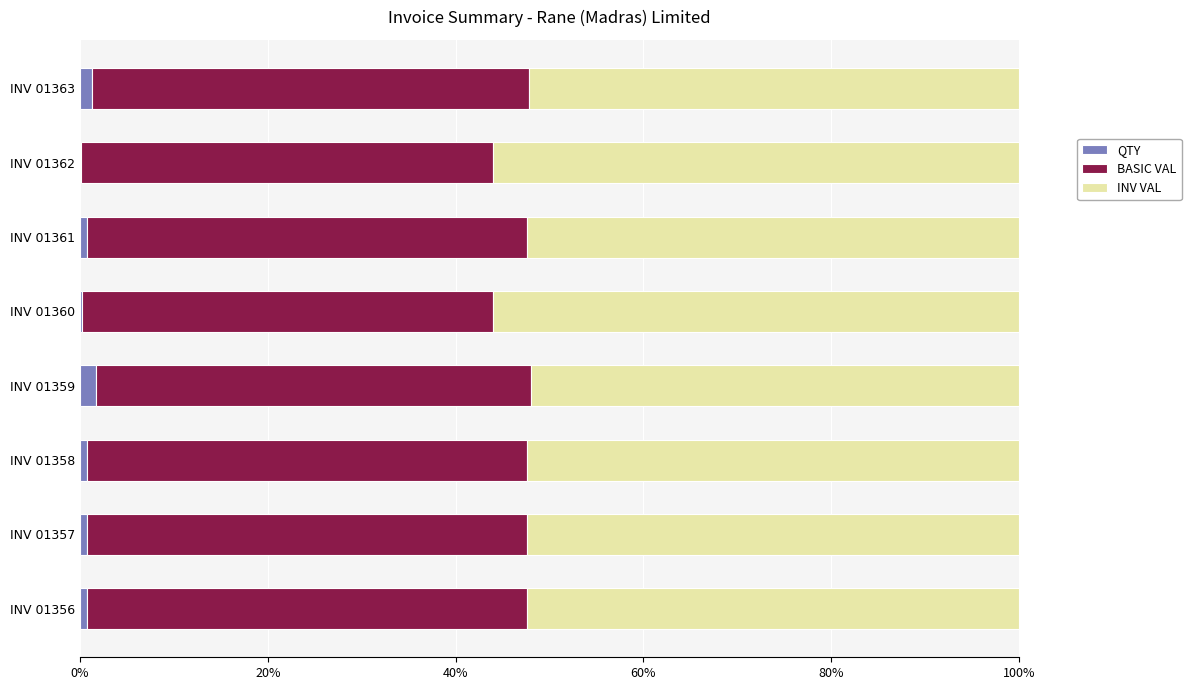

The QTY series shows 0.8 at INV 01361. True or false?

True